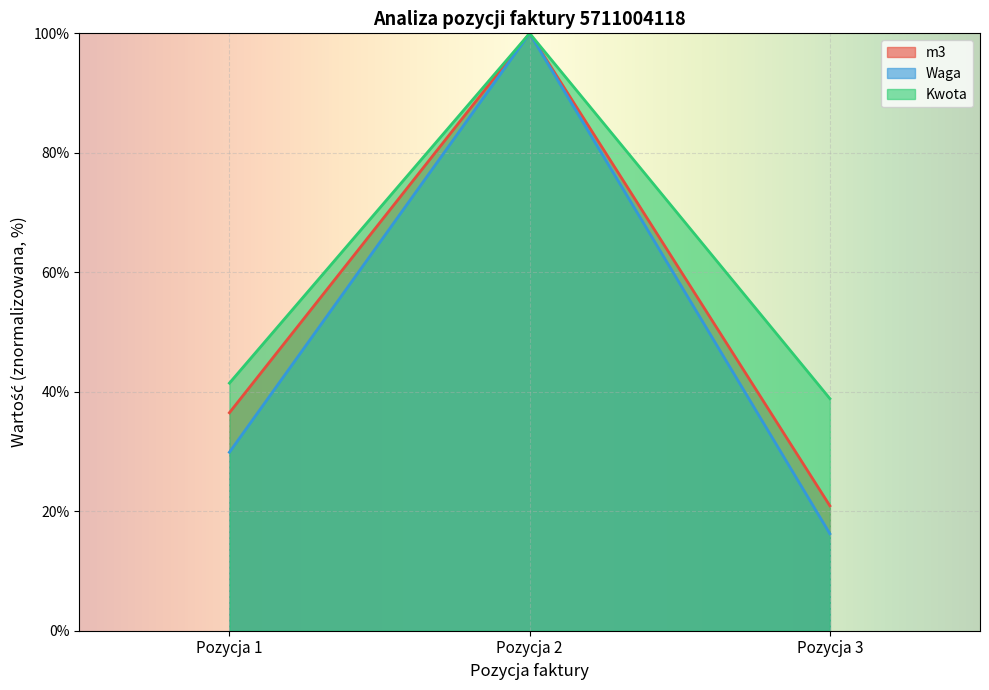

What is the sum of the Kwota values at Pozycja 2 and Pozycja 3?

138.9